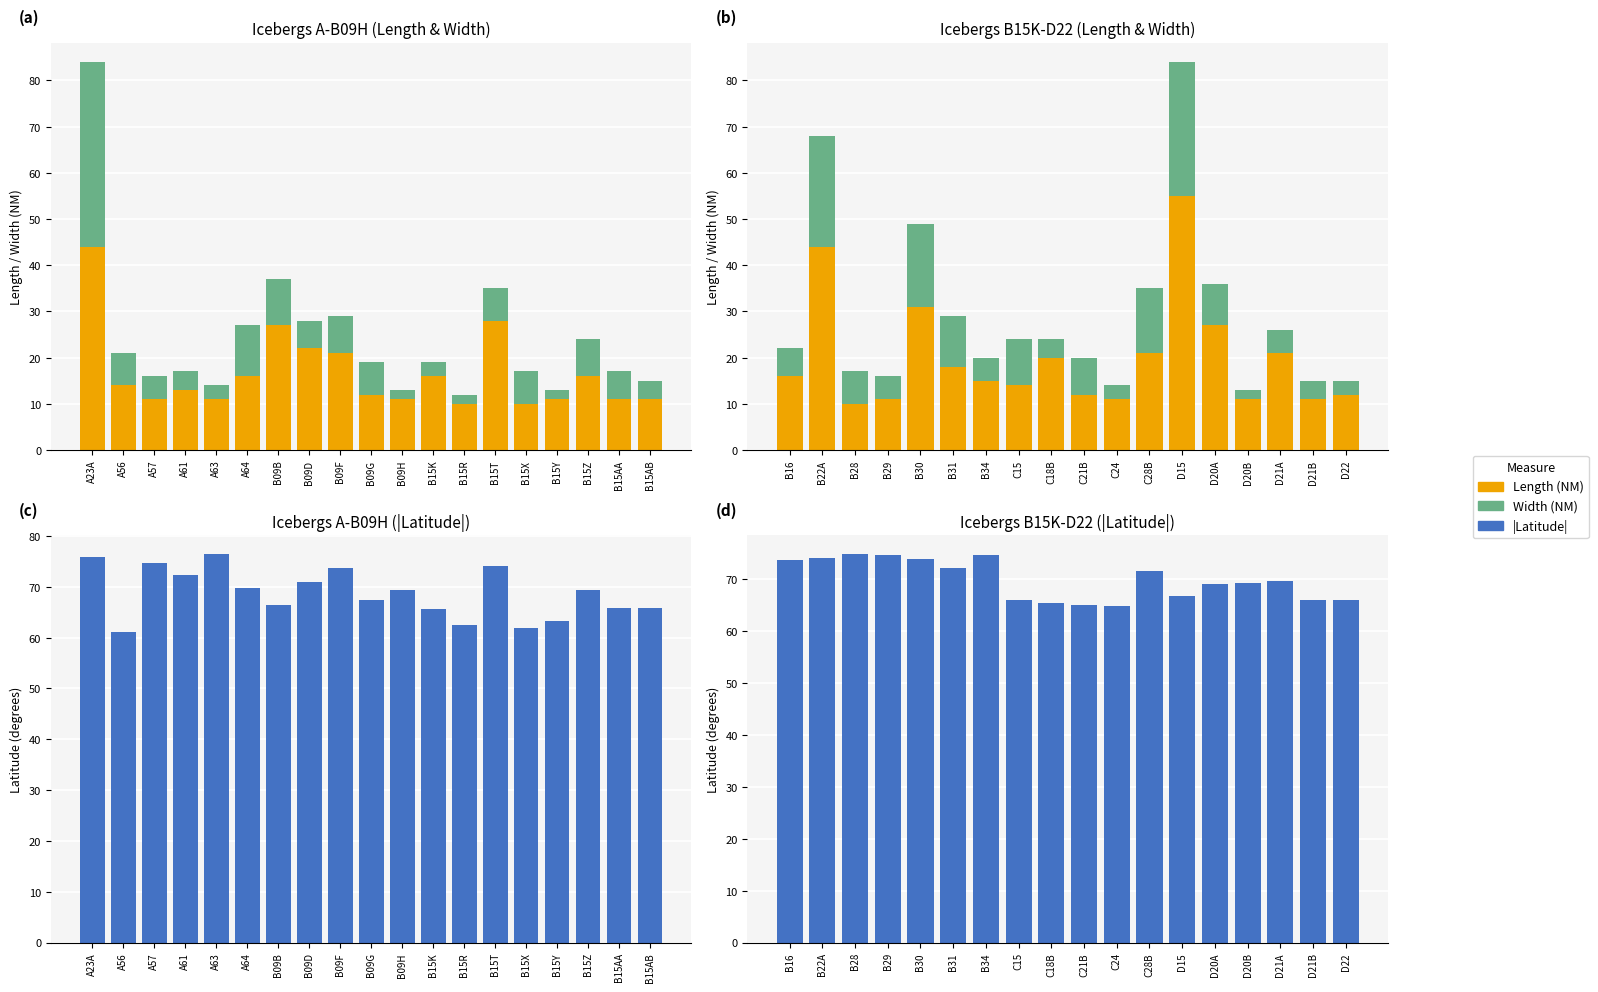

Count the number of categories in the chart.

18